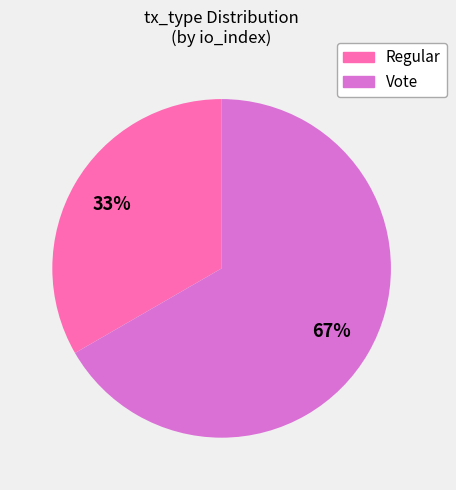

How many segments does this pie chart have?

2